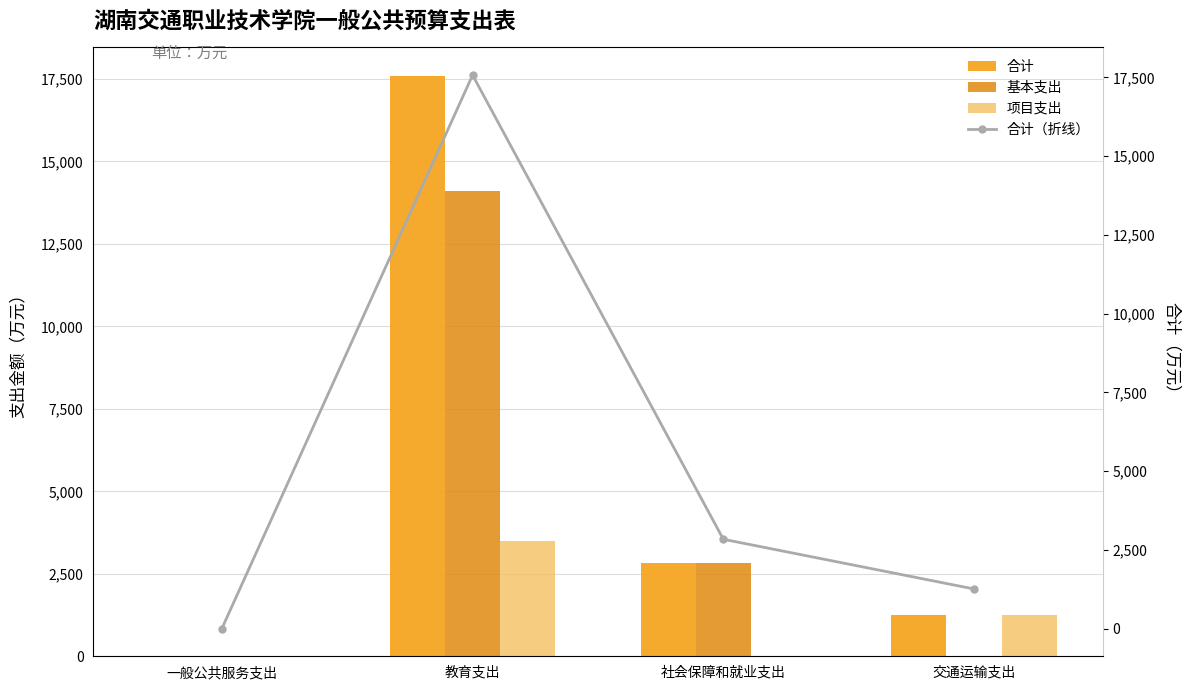

The value of 项目支出 at 交通运输支出 is 1260.7. True or false?

True